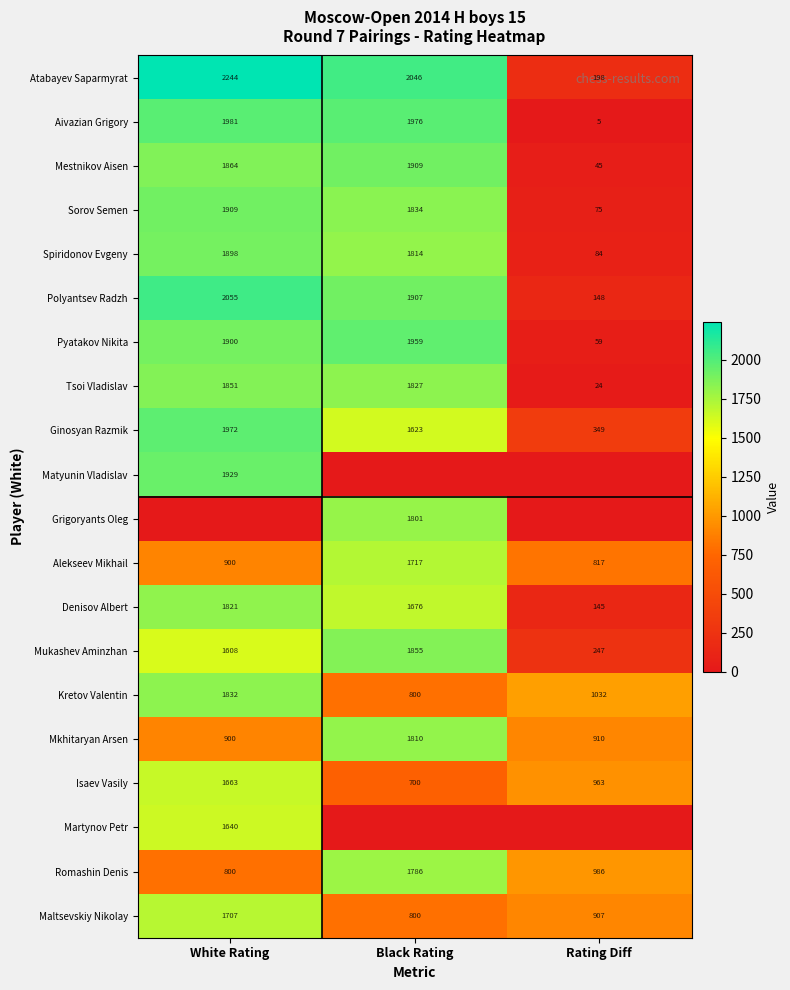

What is the lowest value of the Aivazian Grigory series?

5